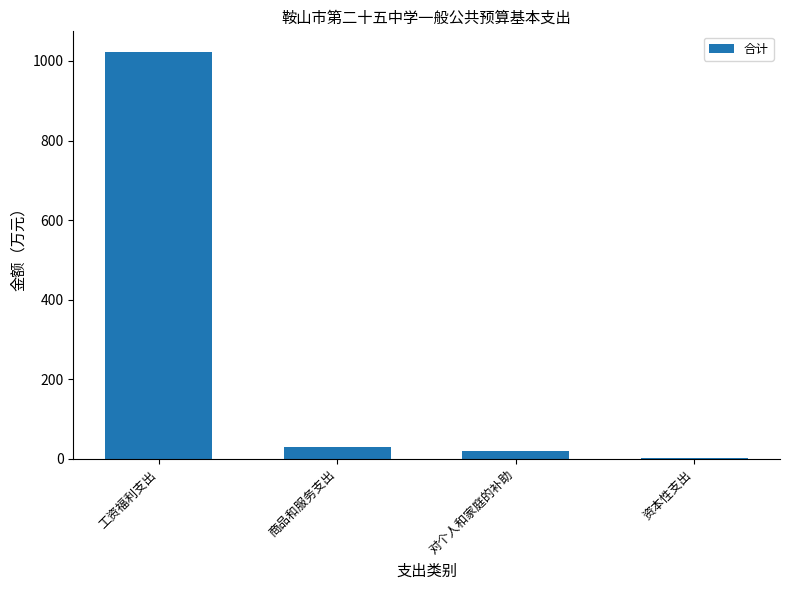

Reading left to right, what are all the values shown in this chart?

工资福利支出=1023.2	商品和服务支出=28.9	对个人和家庭的补助=21.0	资本性支出=3.0